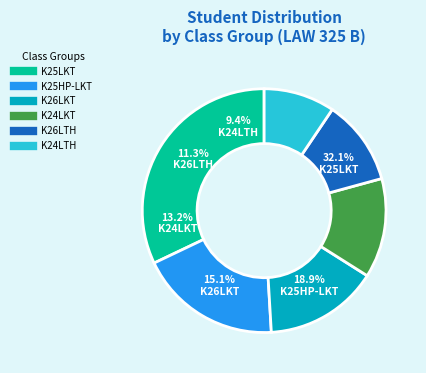

To the nearest percent, what is the average slice percentage?

17%